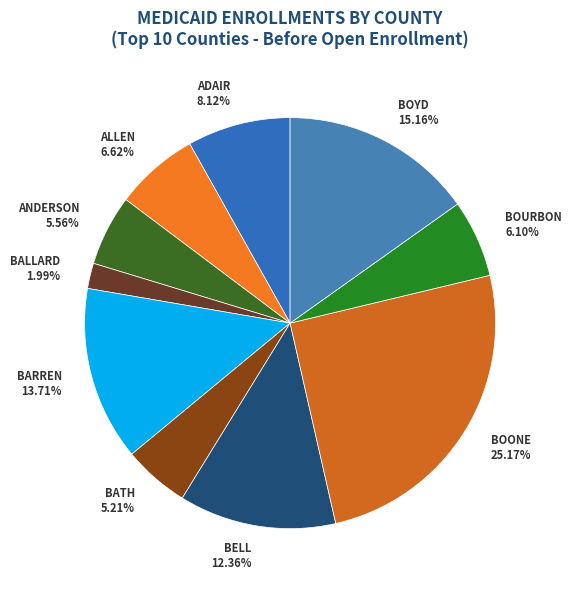

How much of the chart is everything except BOONE?

74.8%